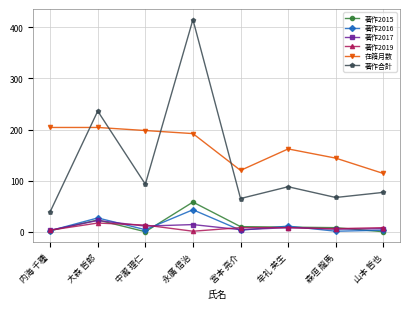

What is the total value across all series at 中瀧 理仁?

319